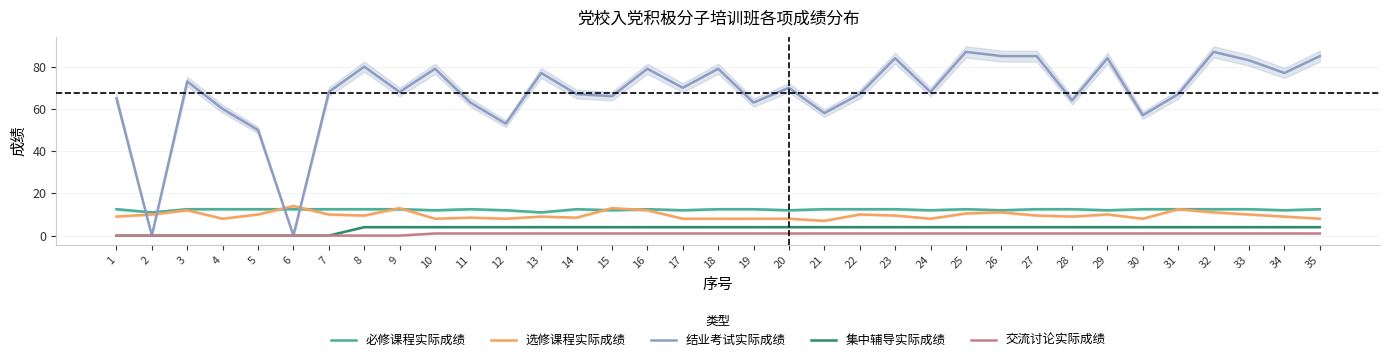

Is the value of 集中辅导实际成绩 at 20 greater than the value of 结业考试实际成绩 at 12?

No